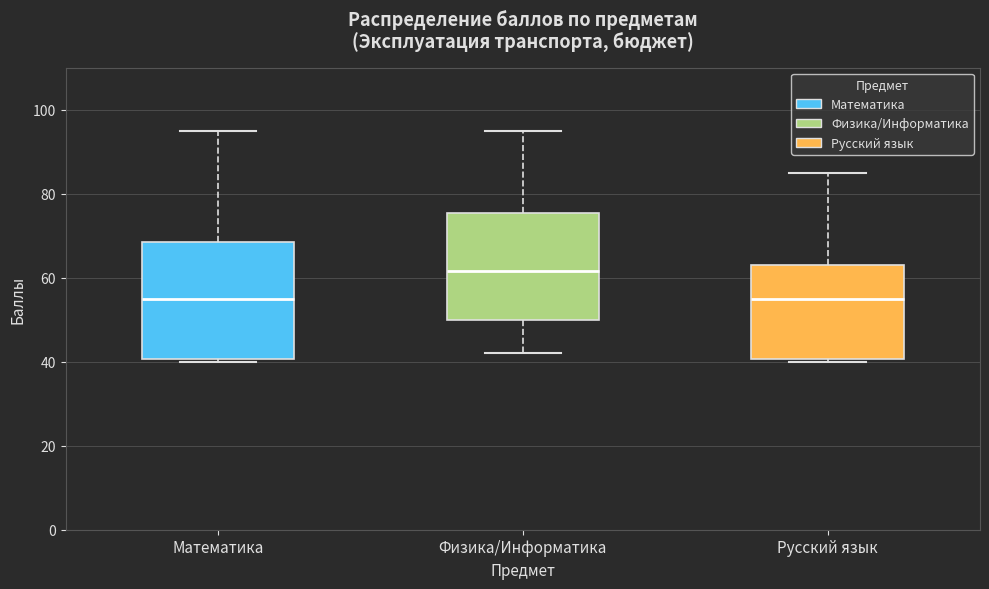

Where does the median line of the box for Физика/Информатика sit on the y-axis? The values are not printed on the chart, so give them approximately, as read against the axis.

62